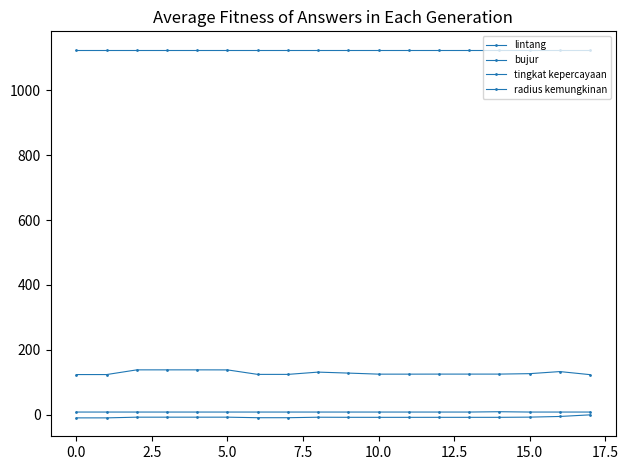

Rank the series by their maximum value, from lowest to highest.

lintang, tingkat kepercayaan, bujur, radius kemungkinan